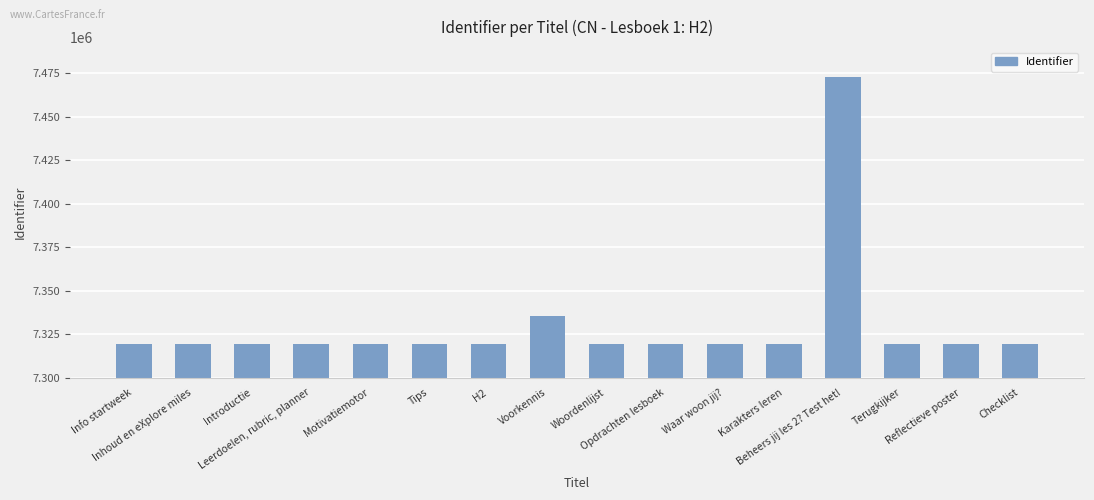

What is the value of the 15th bar from the left?

7319564